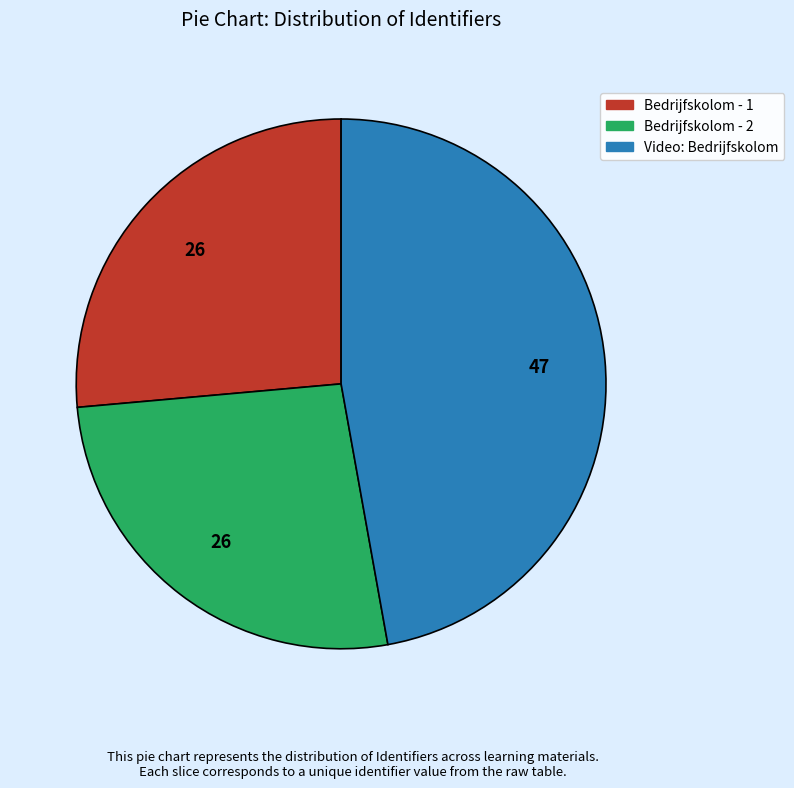

Does any single category account for the majority?

No